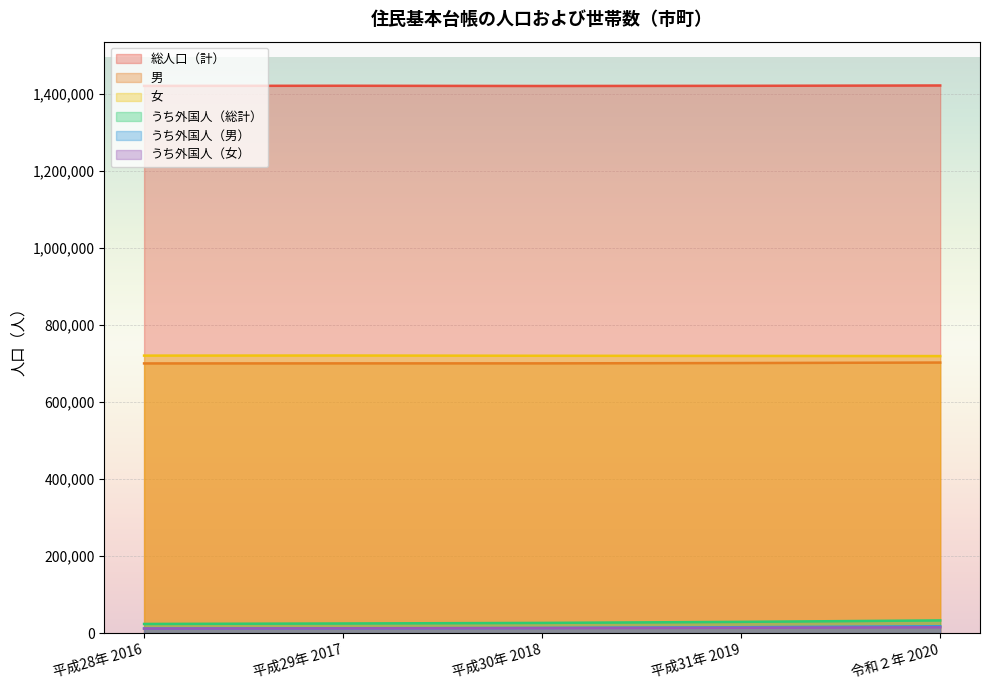

Where is うち外国人（総計） nearest to the value 28421?

平成31年 2019